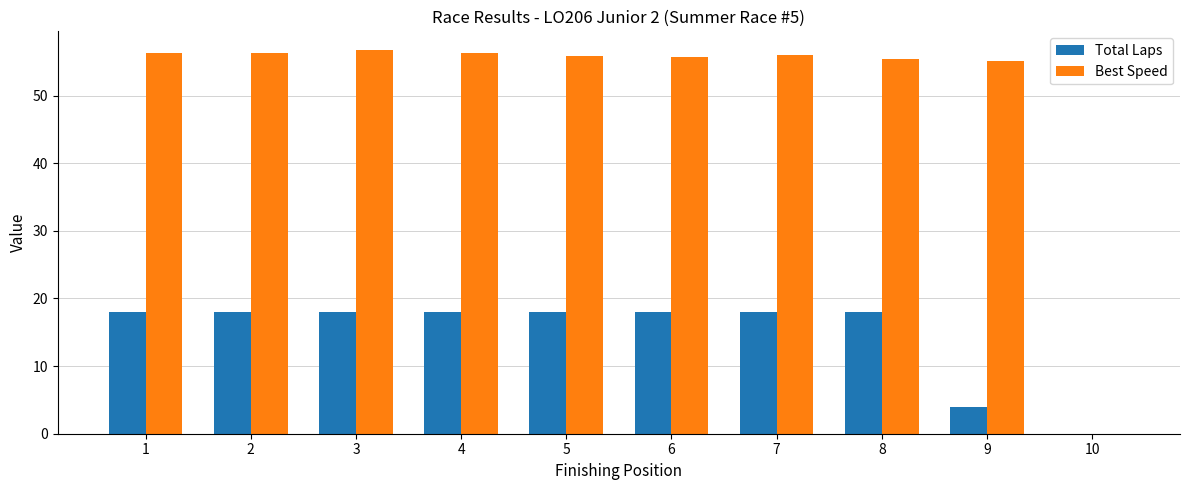

At which label is Total Laps closest to 9?

9